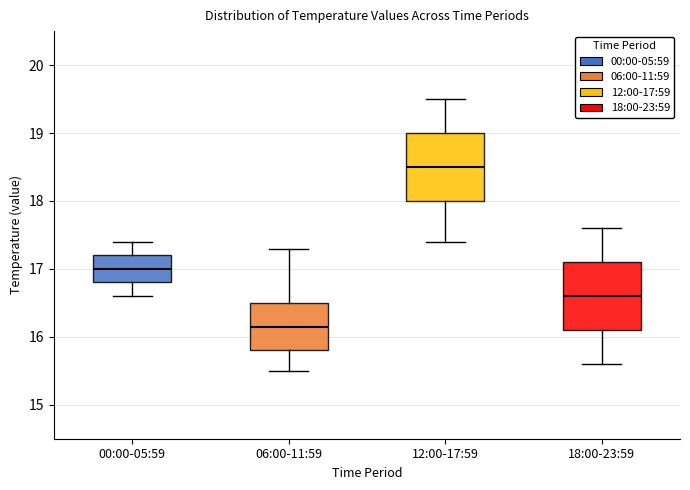

Where does the upper whisker of the box for 18:00-23:59 end on the y-axis? The values are not printed on the chart, so give them approximately, as read against the axis.

17.6